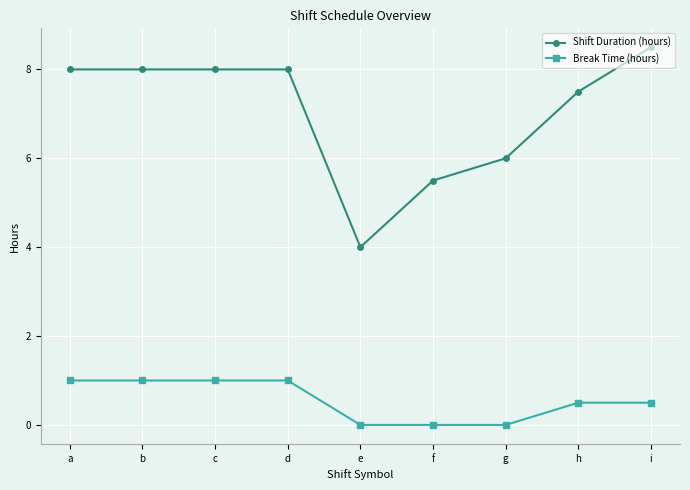

What is the difference between the second highest and minimum values in the Break Time (hours) series?

1.0